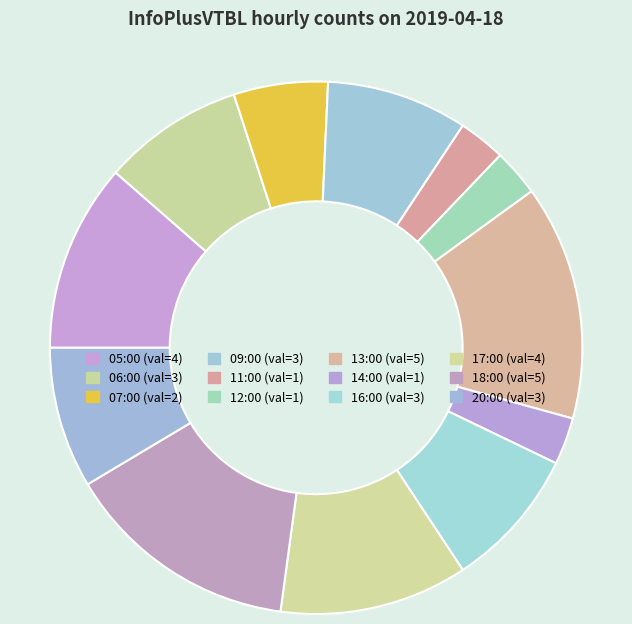

What is the ratio of the value at 07:00 to the value at 06:00?

0.7